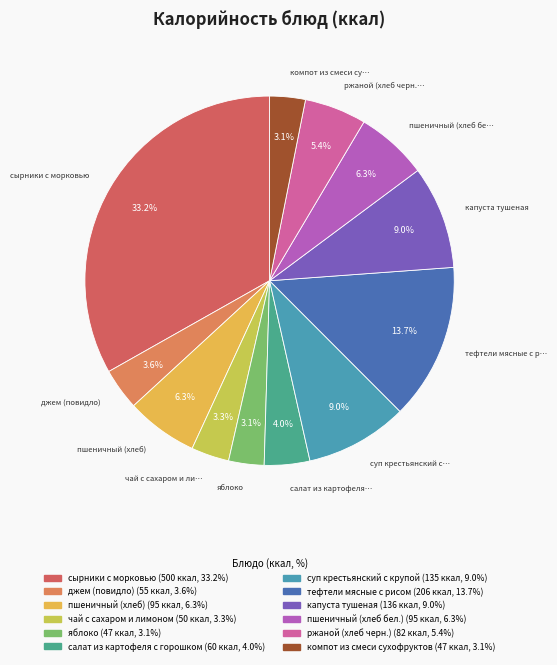

To the nearest percent, what is the difference between the чай с сахаром и лимоном and тефтели мясные с рисом slice percentages?

10%